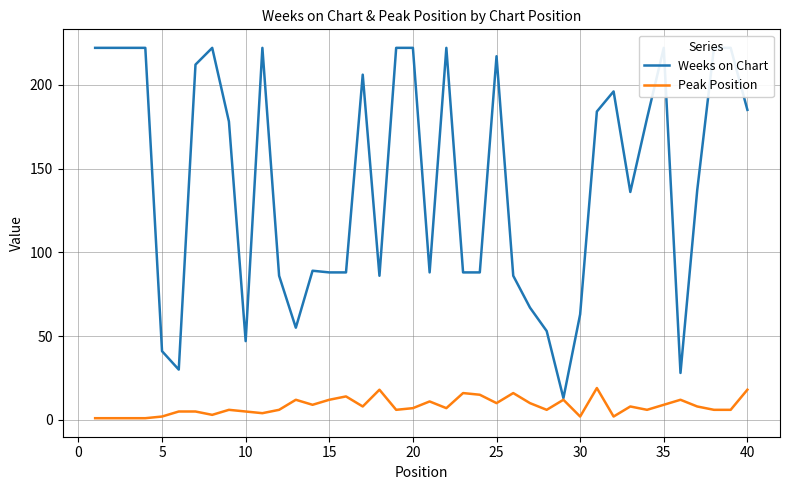

True or false: Weeks on Chart and Peak Position intersect in this chart.

False